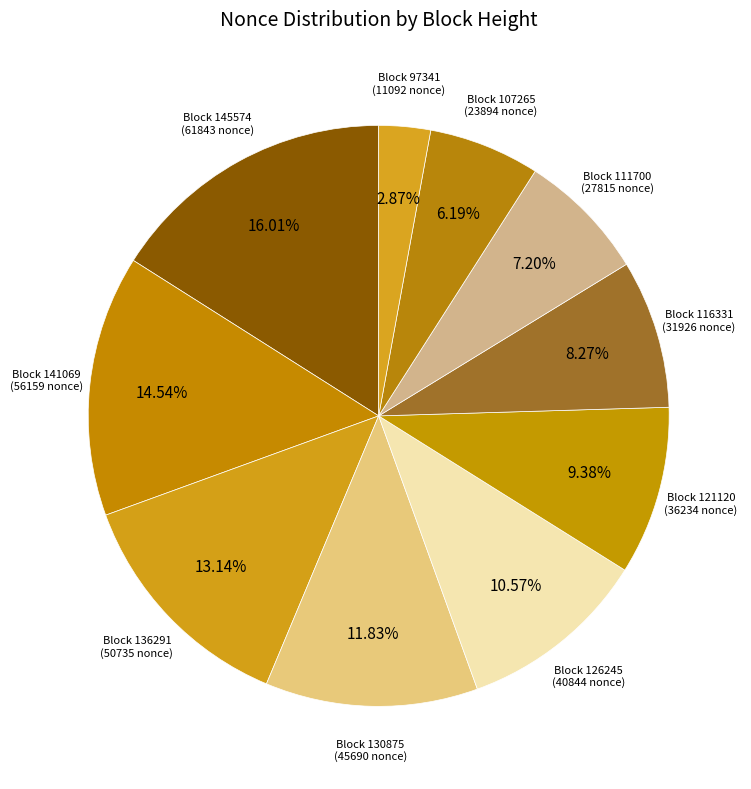

Is there a majority slice in this chart?

No